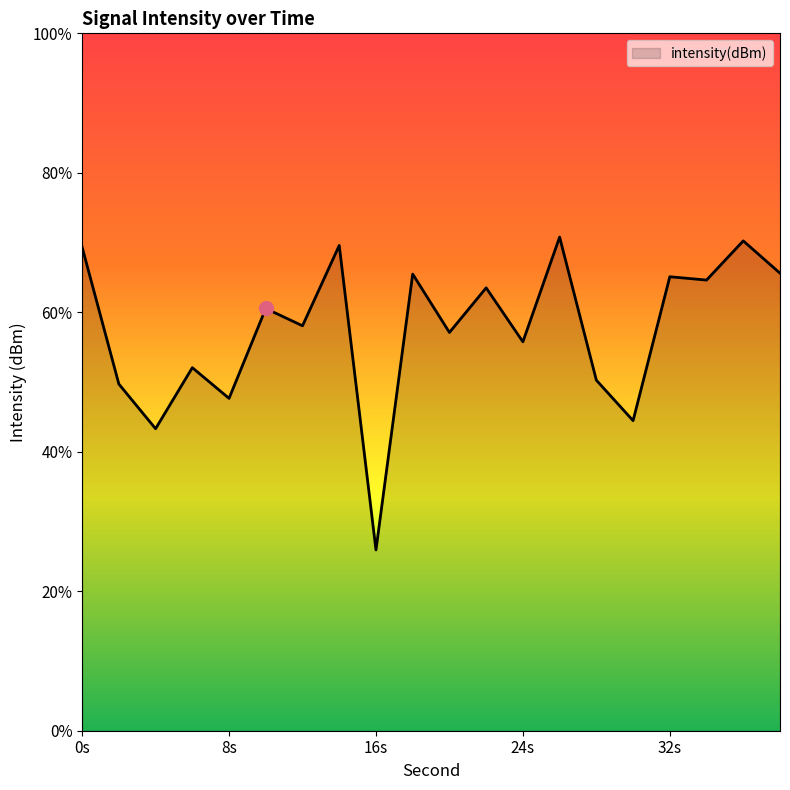

Which category has the highest value across all series?

26